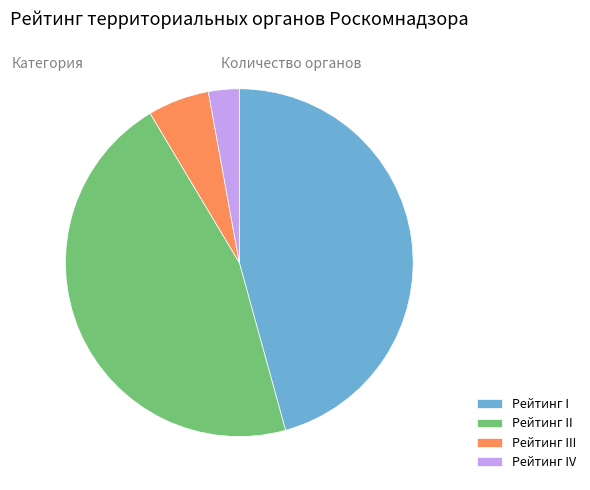

Is the sum of Рейтинг I and Рейтинг III greater than half?

Yes